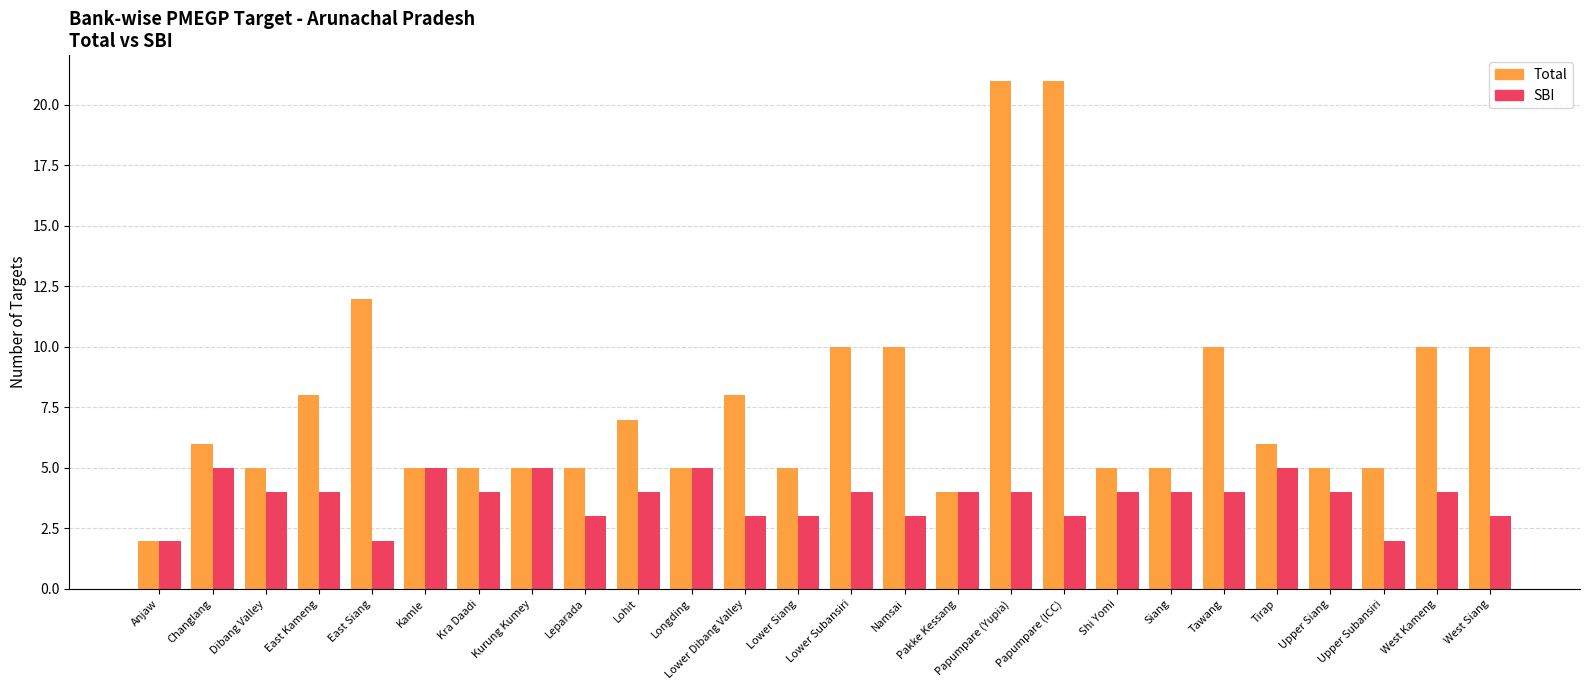

List the series in order of their overall mean, highest first.

Total, SBI